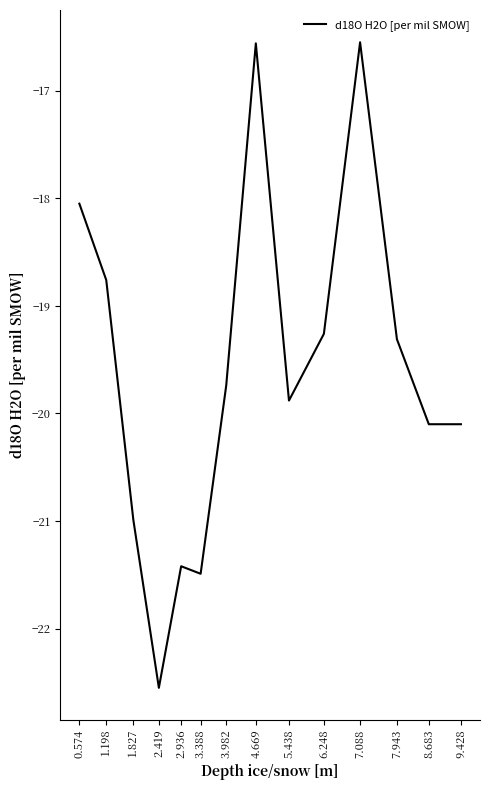

Which label corresponds to the smallest value in the chart?

2.419